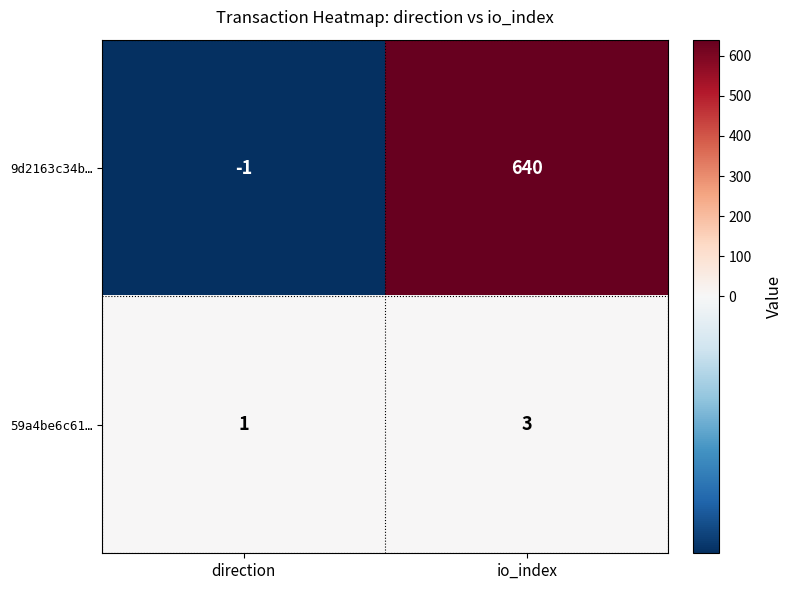

The 59a4be6c61… series shows 4 at io_index. True or false?

False